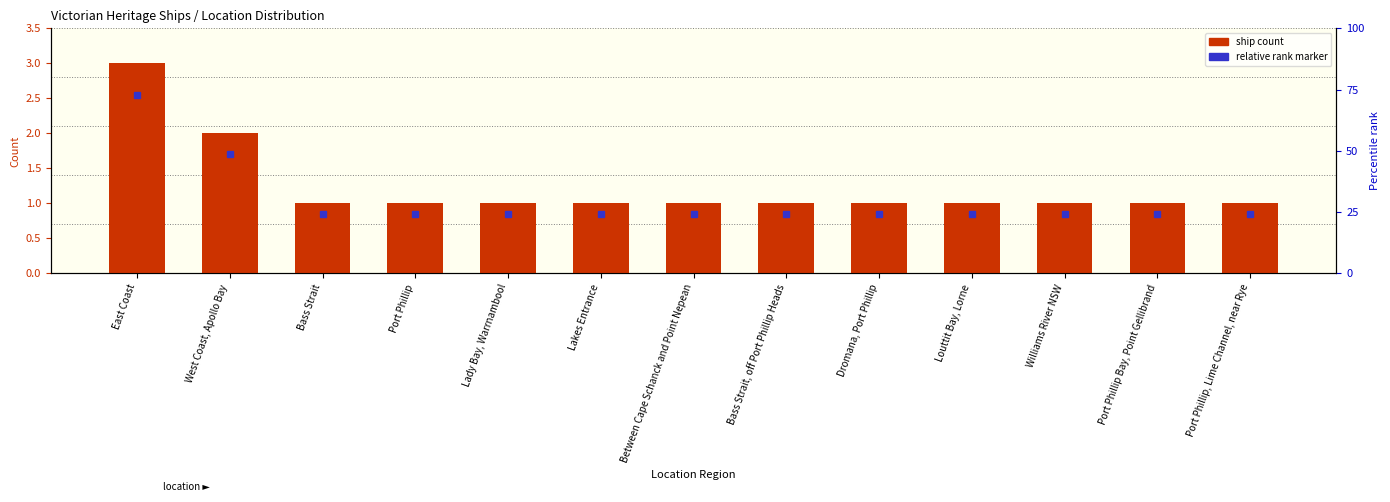

Is it true that the value at East Coast is 1?

False